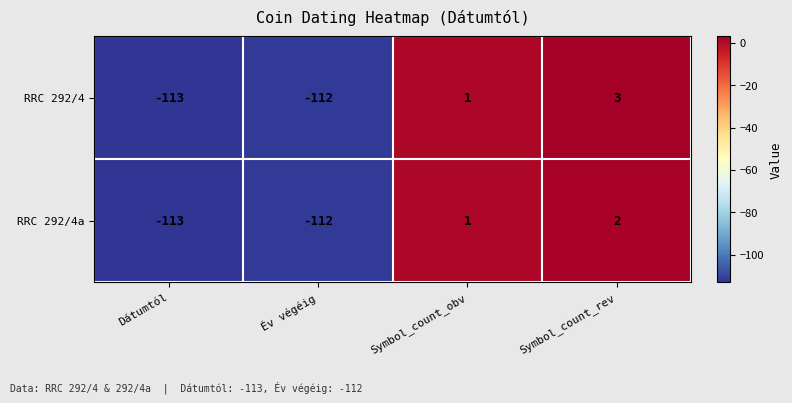

At which category does the chart reach its minimum across all series?

Dátumtól